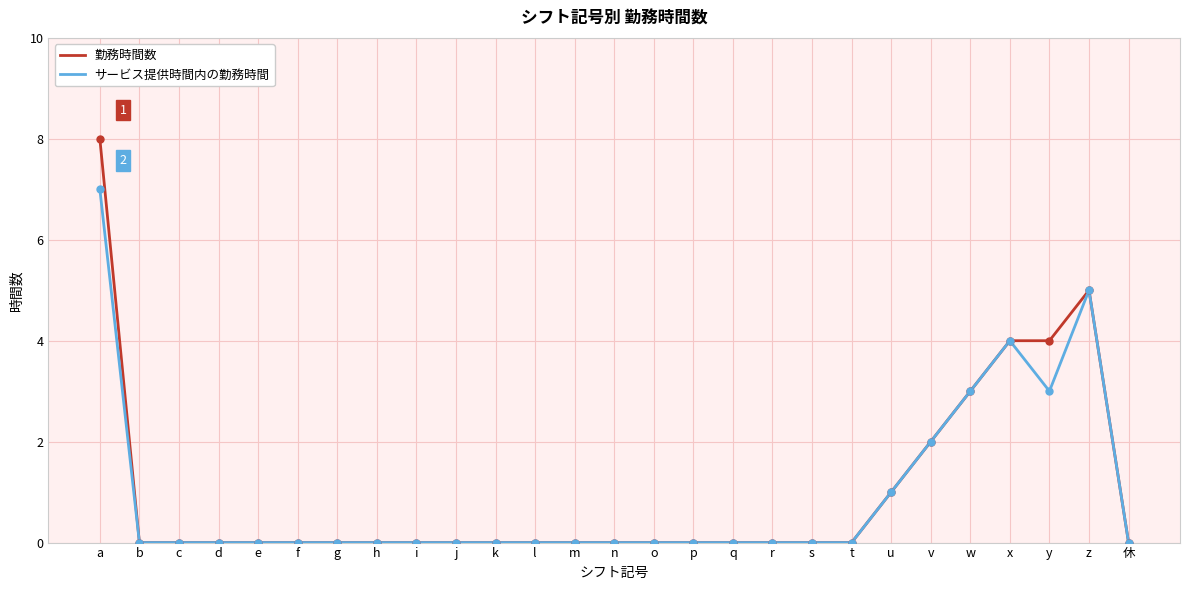

At a, list the series in order from largest to smallest.

勤務時間数, サービス提供時間内の勤務時間